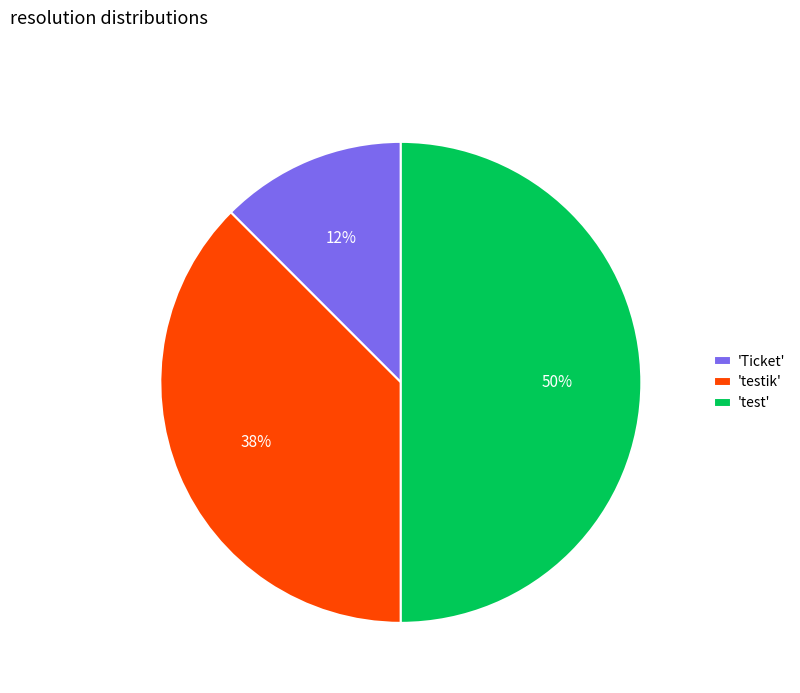

How many slices are in this pie chart?

3